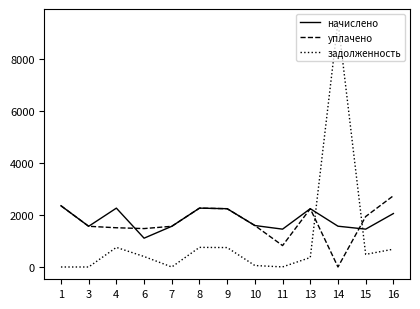

What is the difference between the maximum and minimum values in the задолженность series?

9472.9